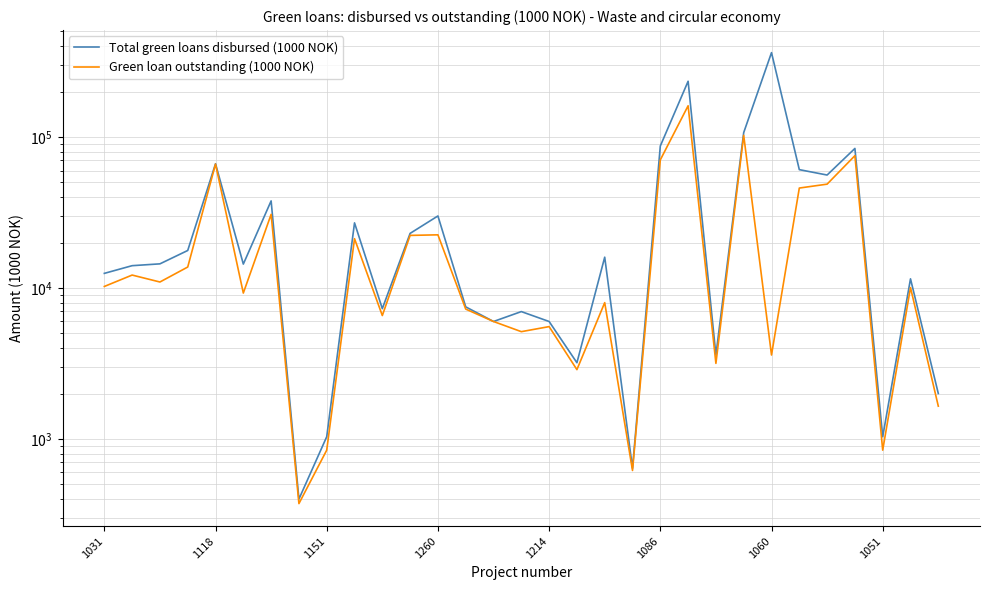

Does the chart have visible grid lines?

Yes